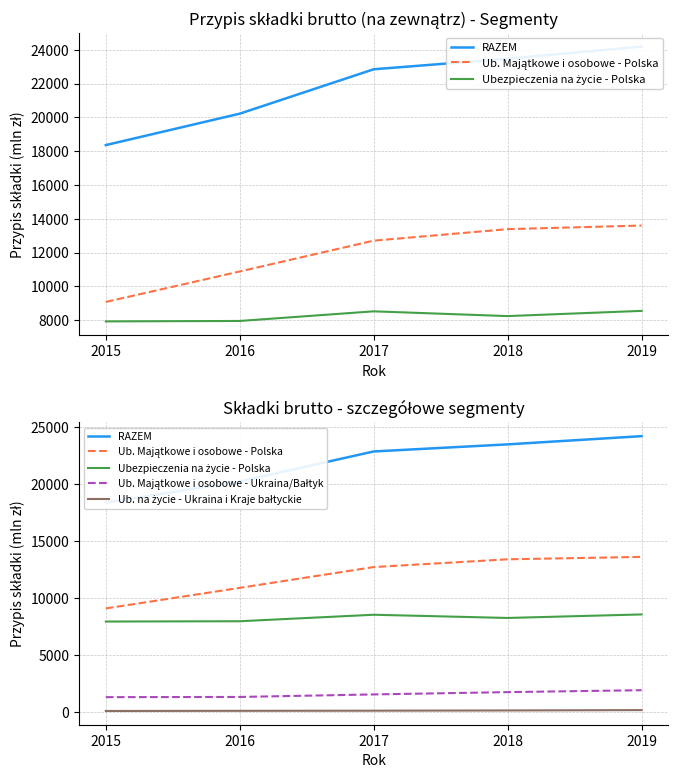

How many data points in RAZEM are less than 22847?

2